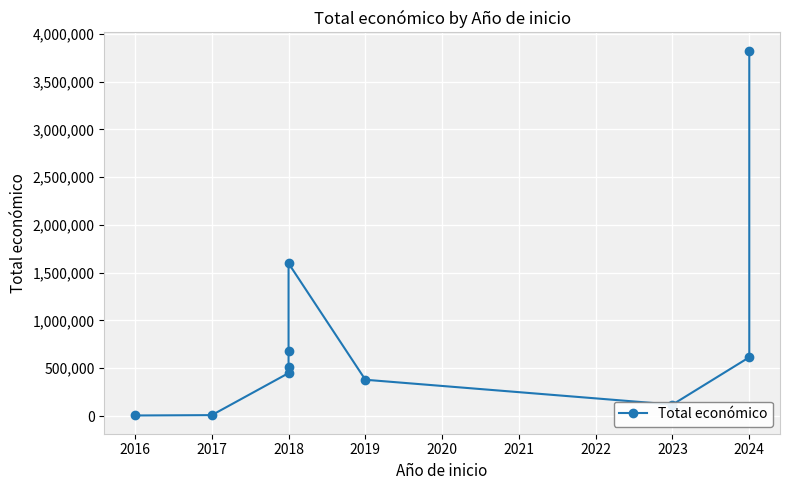

How many values are below 508090?

5